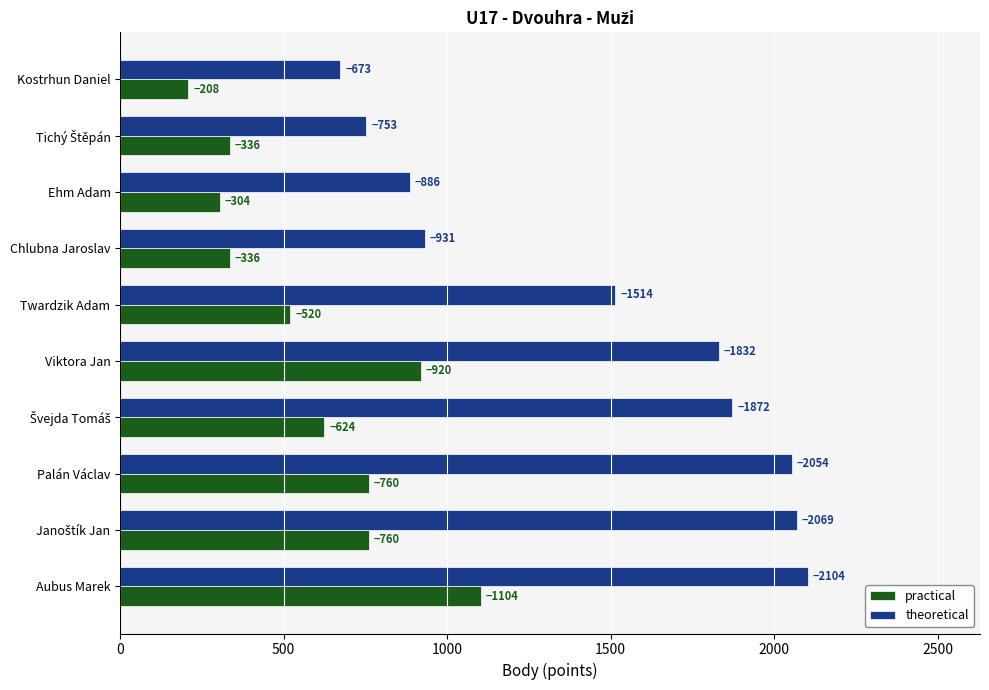

What are all the series names shown in the legend?

practical, theoretical